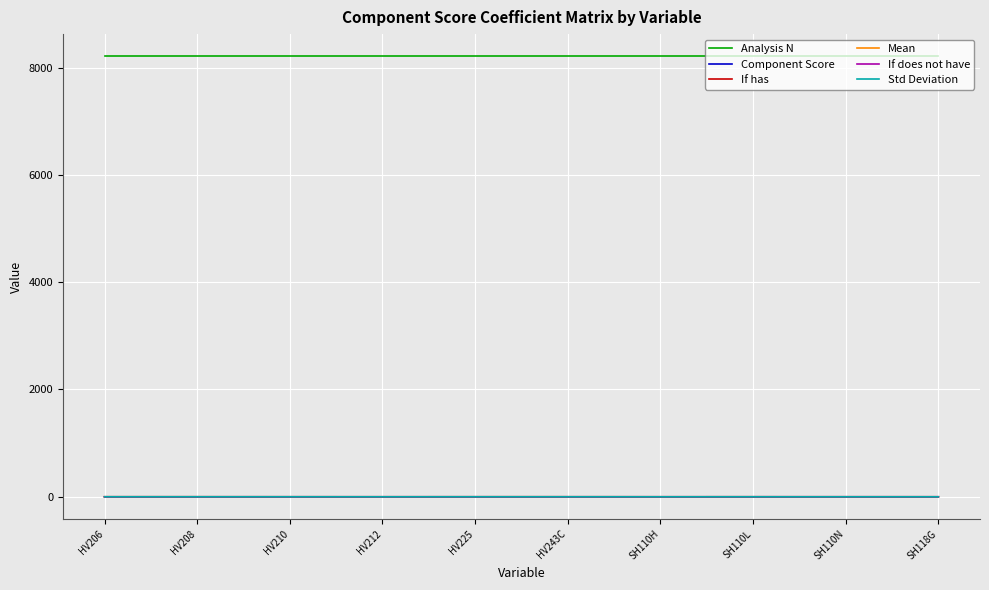

Which series has the largest total across all categories?

Analysis N